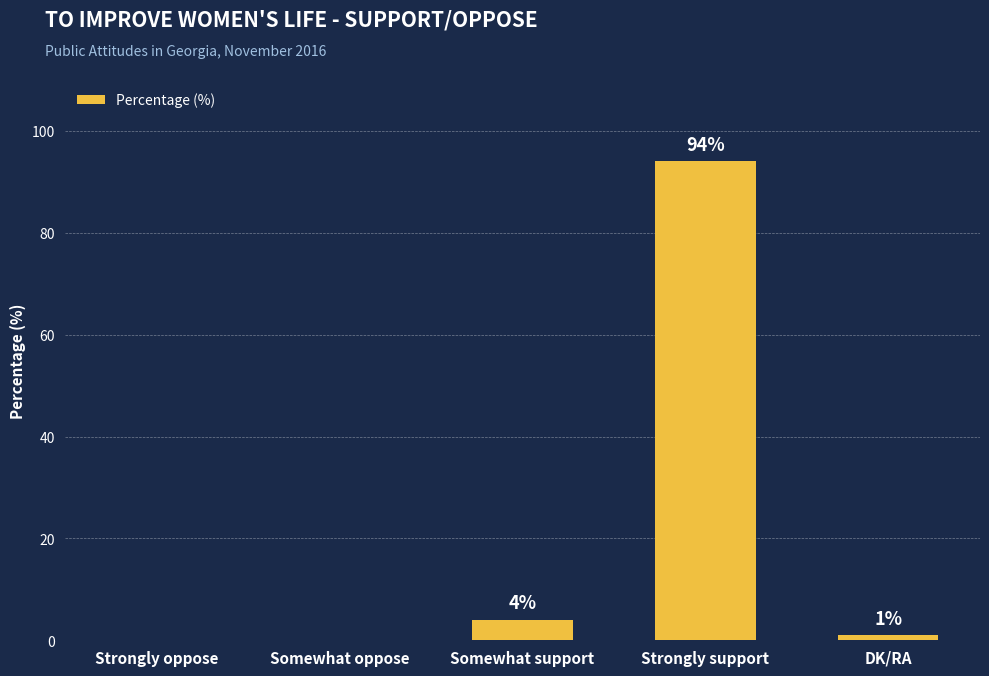

What is the sum of the values at Strongly oppose and Somewhat support?

4